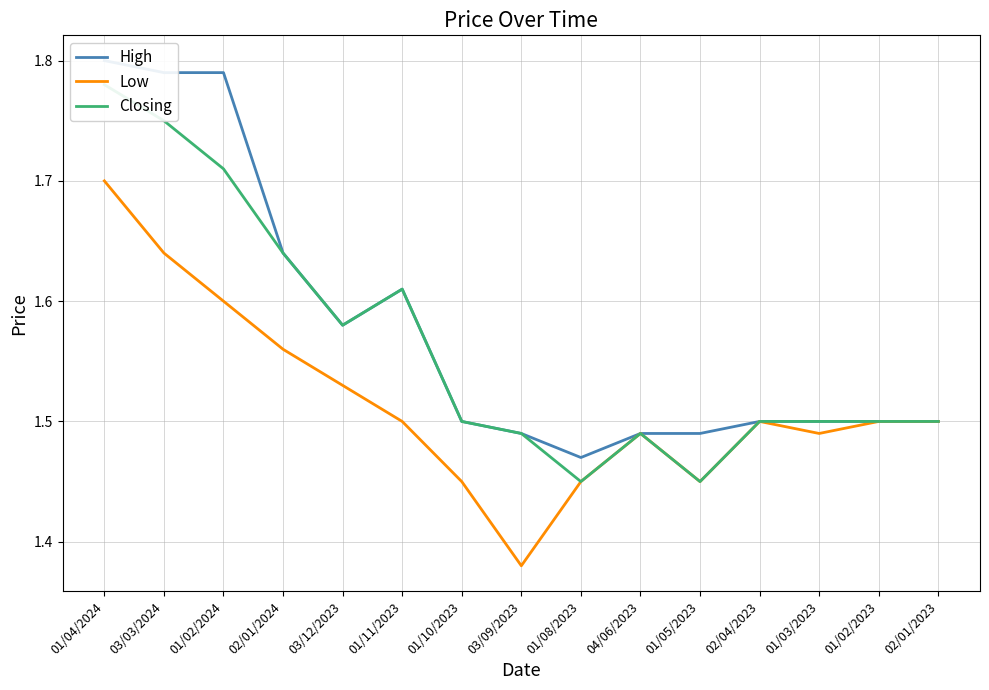

Reading right to left, transcribe all the data shown in this chart.

High: 02/01/2023=1.5	01/02/2023=1.5	01/03/2023=1.5	02/04/2023=1.5	01/05/2023=1.5	04/06/2023=1.5	01/08/2023=1.5	03/09/2023=1.5	01/10/2023=1.5	01/11/2023=1.6	03/12/2023=1.6	02/01/2024=1.6	01/02/2024=1.8	03/03/2024=1.8	01/04/2024=1.8
Low: 02/01/2023=1.5	01/02/2023=1.5	01/03/2023=1.5	02/04/2023=1.5	01/05/2023=1.4	04/06/2023=1.5	01/08/2023=1.4	03/09/2023=1.4	01/10/2023=1.4	01/11/2023=1.5	03/12/2023=1.5	02/01/2024=1.6	01/02/2024=1.6	03/03/2024=1.6	01/04/2024=1.7
Closing: 02/01/2023=1.5	01/02/2023=1.5	01/03/2023=1.5	02/04/2023=1.5	01/05/2023=1.4	04/06/2023=1.5	01/08/2023=1.4	03/09/2023=1.5	01/10/2023=1.5	01/11/2023=1.6	03/12/2023=1.6	02/01/2024=1.6	01/02/2024=1.7	03/03/2024=1.8	01/04/2024=1.8